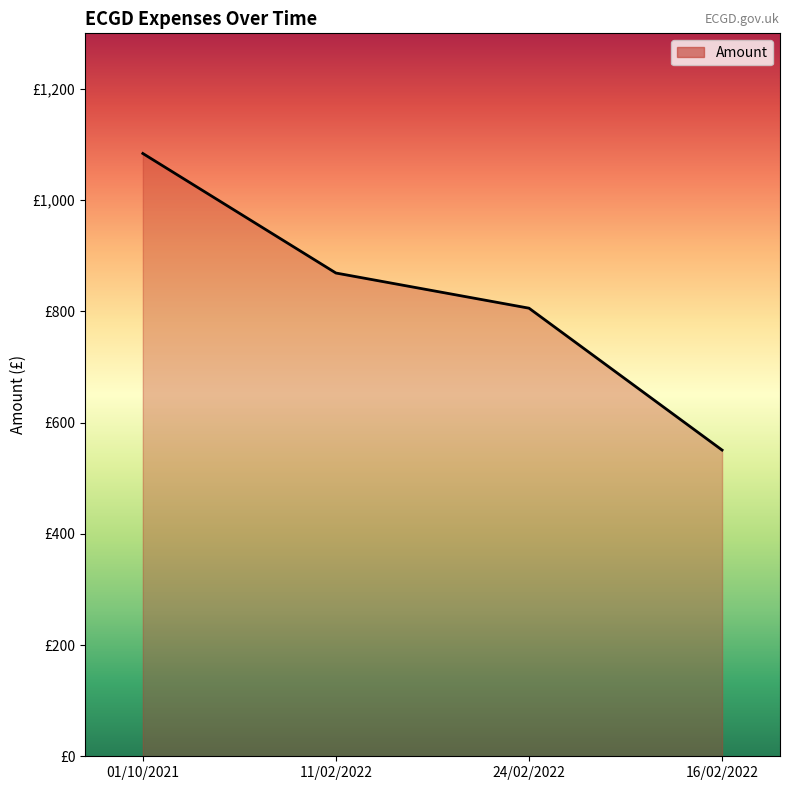

Read the value at 01/10/2021.

1084.0